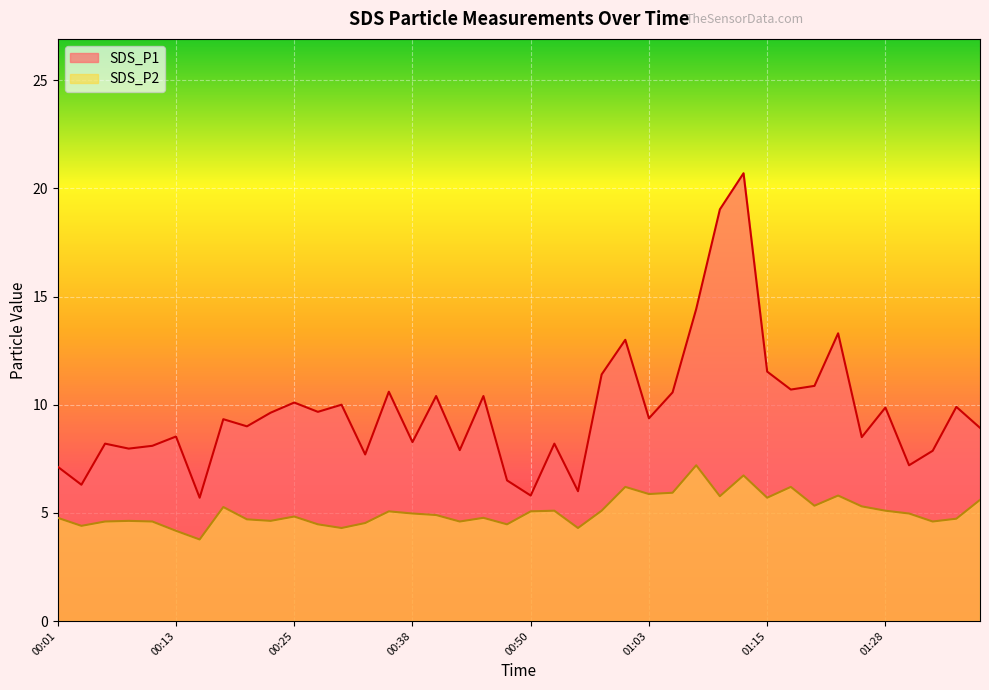

Which category has the lowest value in the SDS_P1 series?

00:16